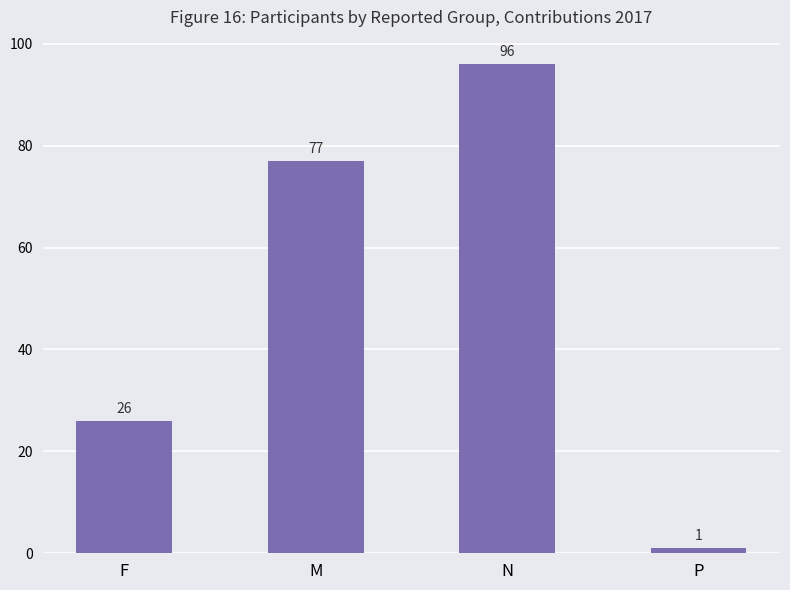

What is the change in value from M to P?

-76